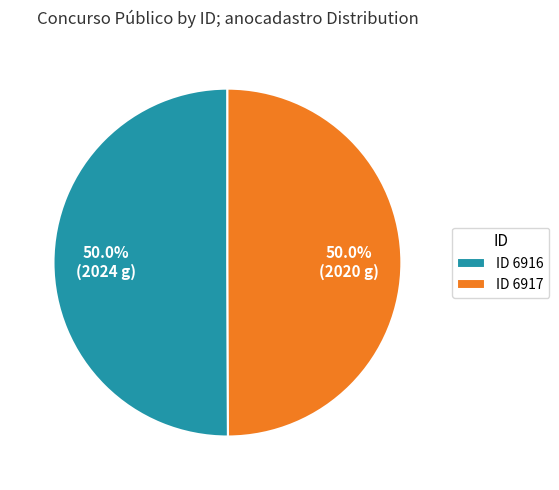

Approximately how many times larger is the value at ID 6916 compared to ID 6917?

1.0